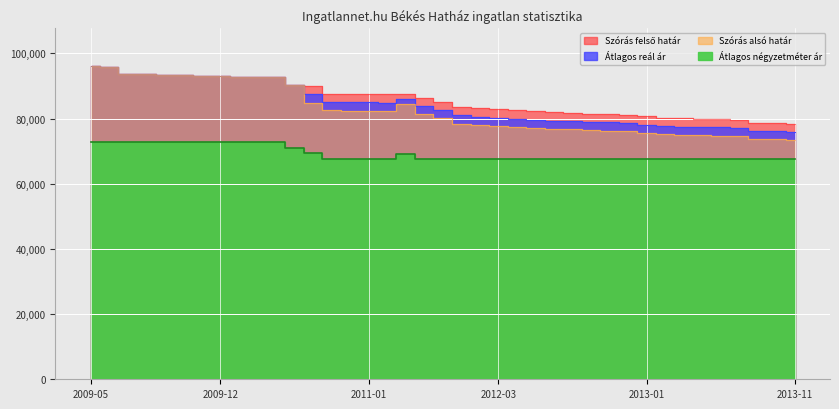

Which series has the widest spread of values?

Szórás alsó határ